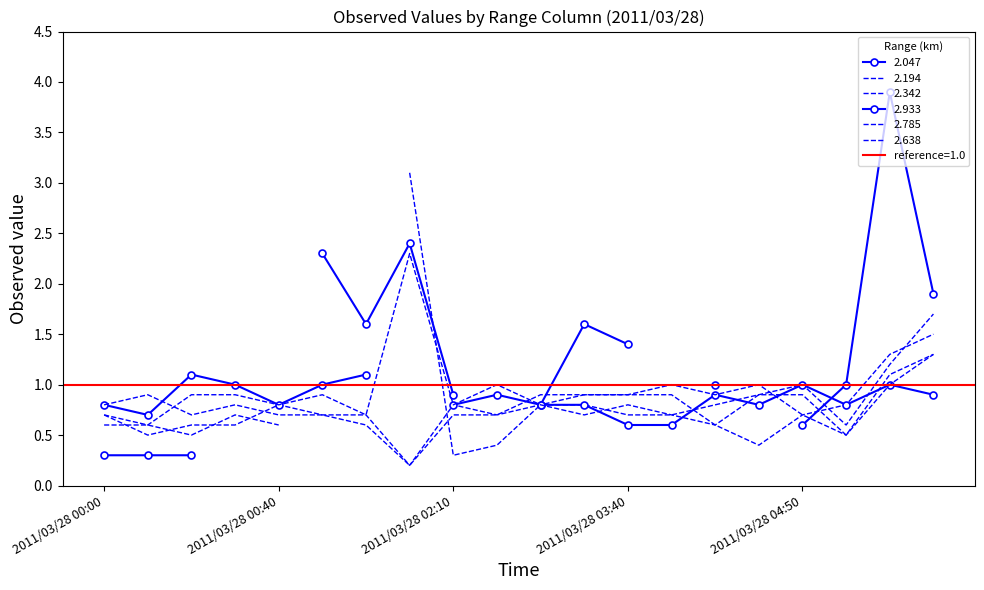

After their last crossing, which series has the higher values: 2.638 or 2.342?

2.342